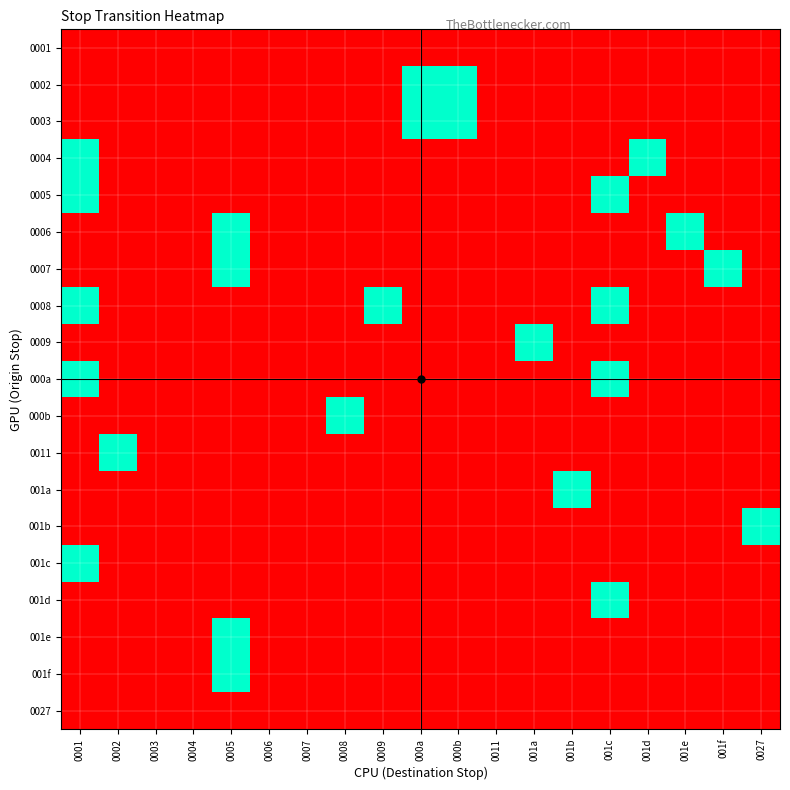

Rank the series by their maximum value, from lowest to highest.

0001, 0027, 0002, 0003, 0004, 0005, 0006, 0007, 0008, 0009, 000a, 000b, 0011, 001a, 001b, 001c, 001d, 001e, 001f